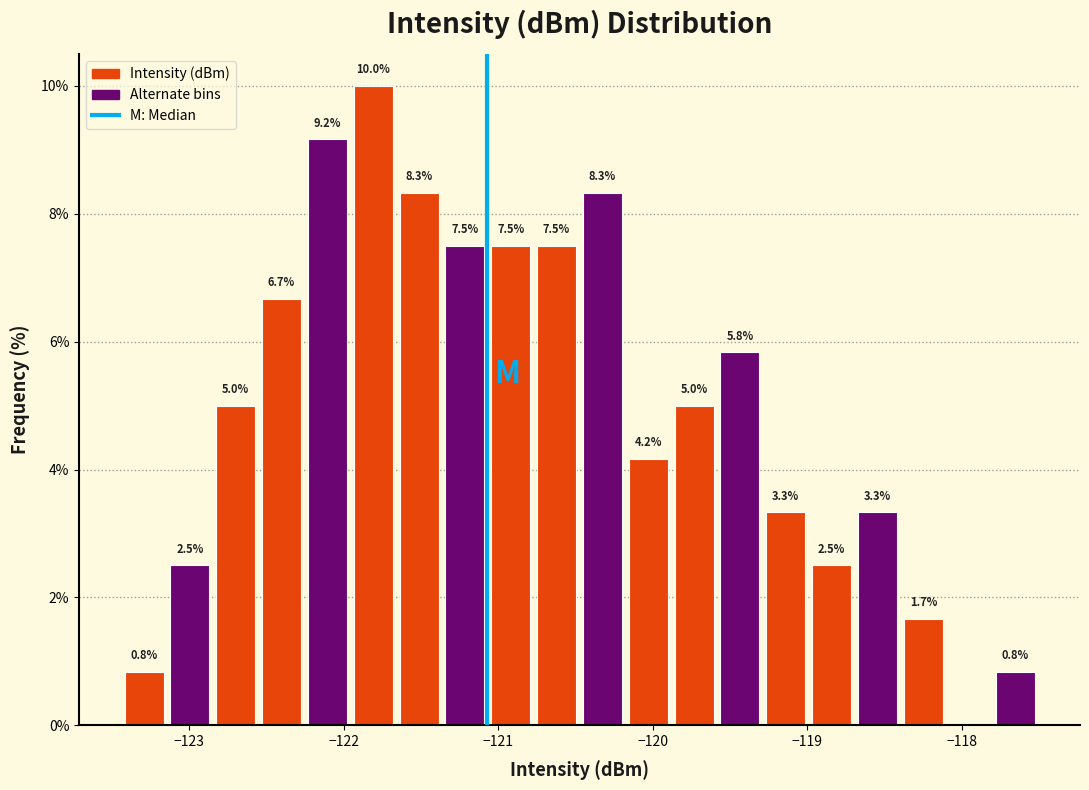

Read against the x-axis, roughly where is the centre of the tallest bar?

-121.8